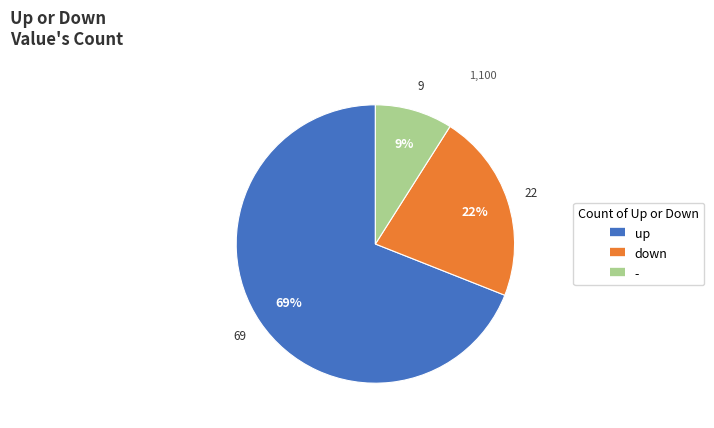

To the nearest percent, what is the average slice percentage?

33%